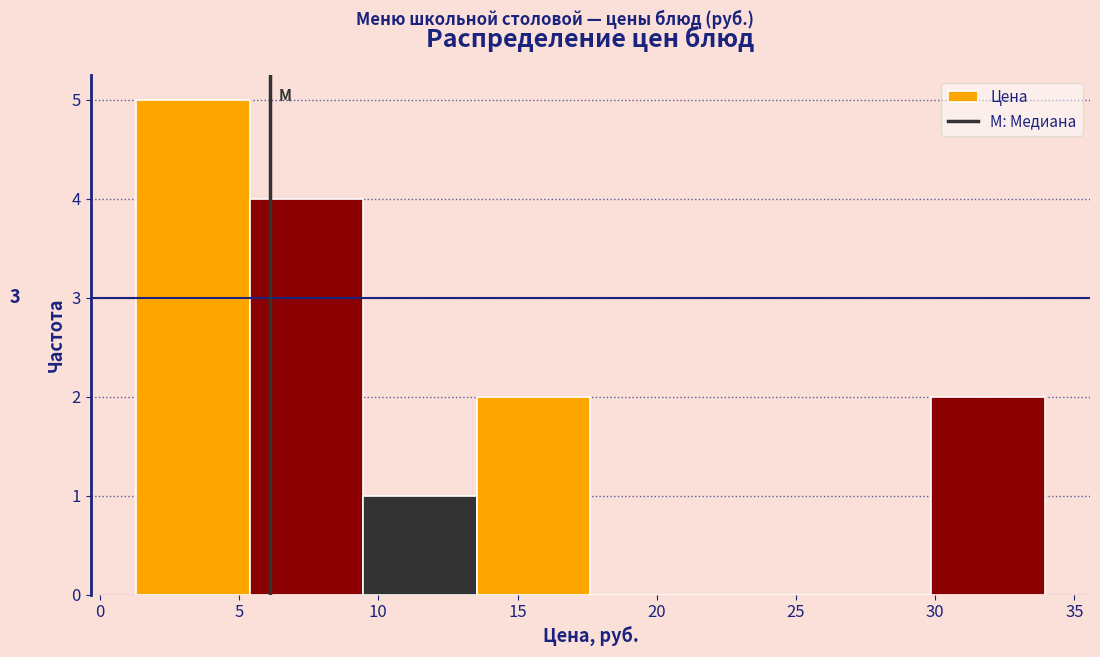

Which range on the x-axis has the tallest bar?

1.5 to 5.5